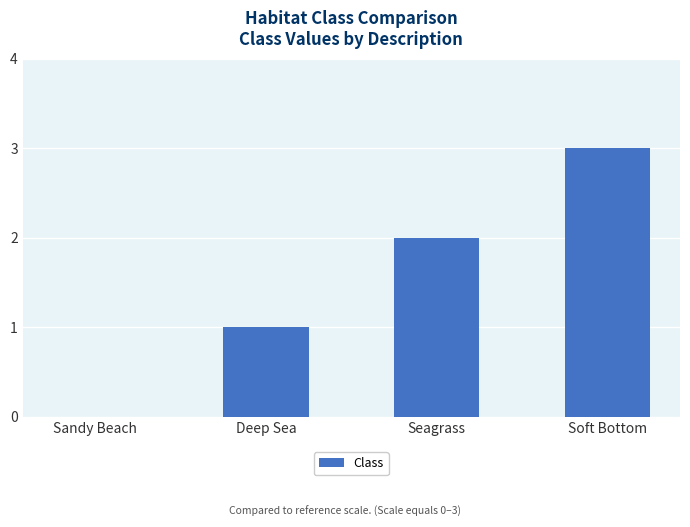

Which has a higher value, Seagrass or Sandy Beach?

Seagrass